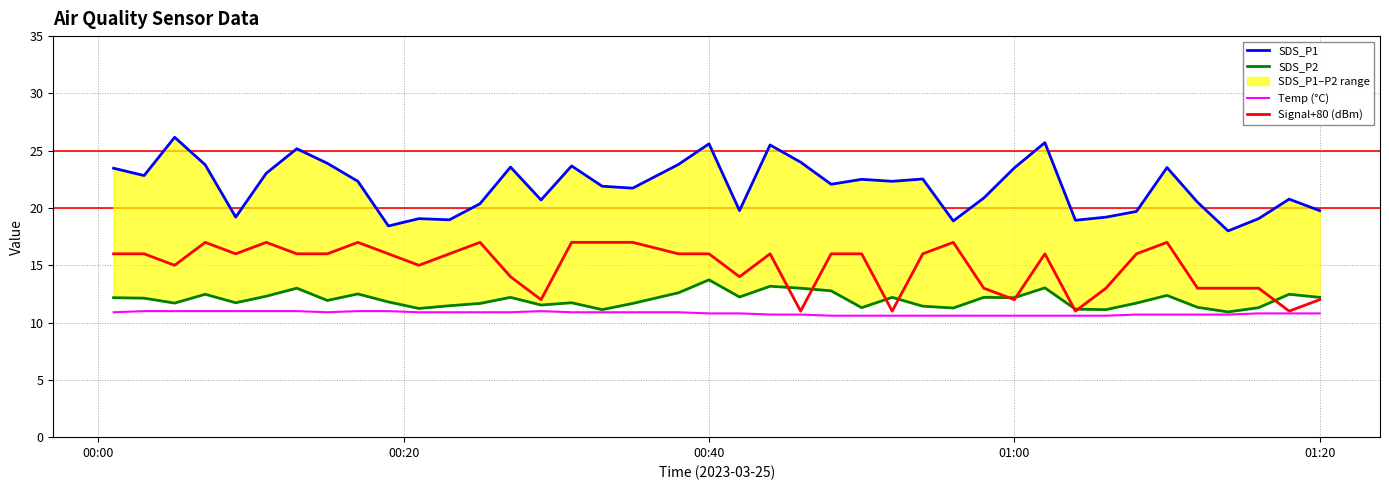

Which series has the widest spread of values?

SDS_P1